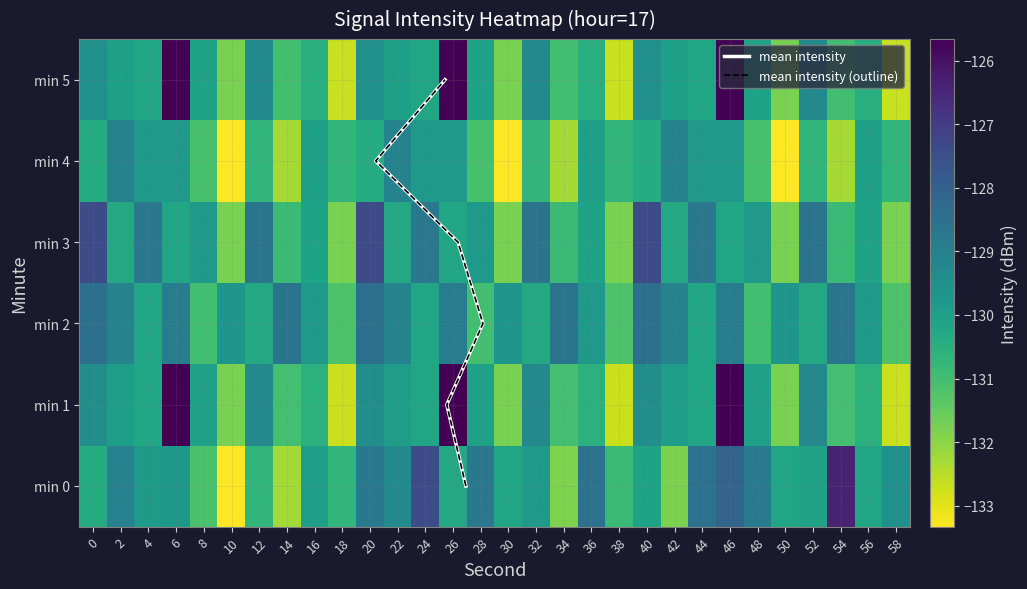

Is it true that 5 equals -88.7 at 42?

False